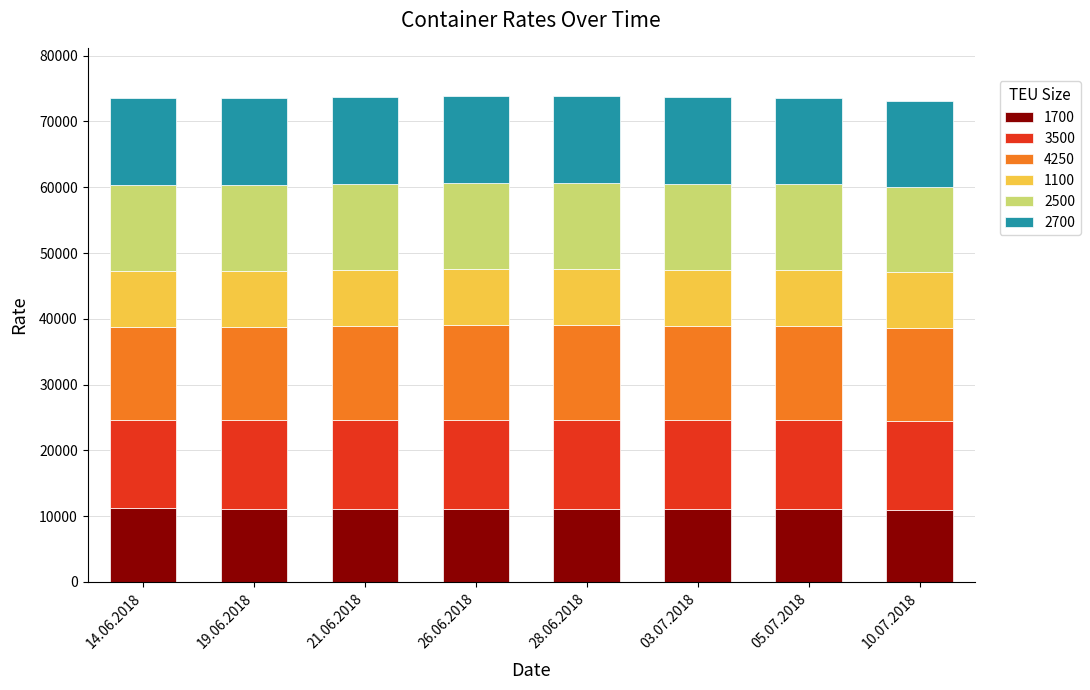

True or false: 1700 has a value of 11160 at 21.06.2018.

True